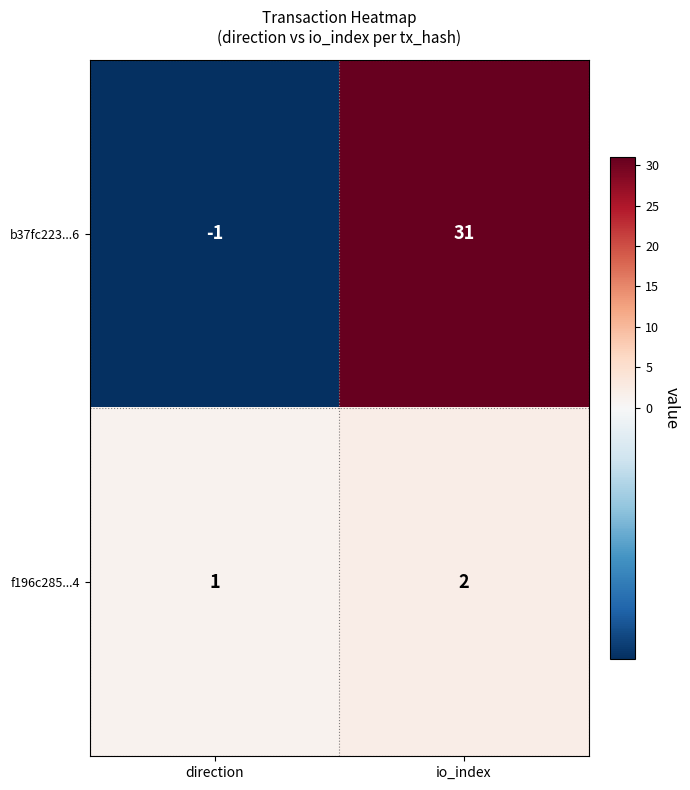

What is the sum of the b37fc223...6 values at direction and io_index?

30